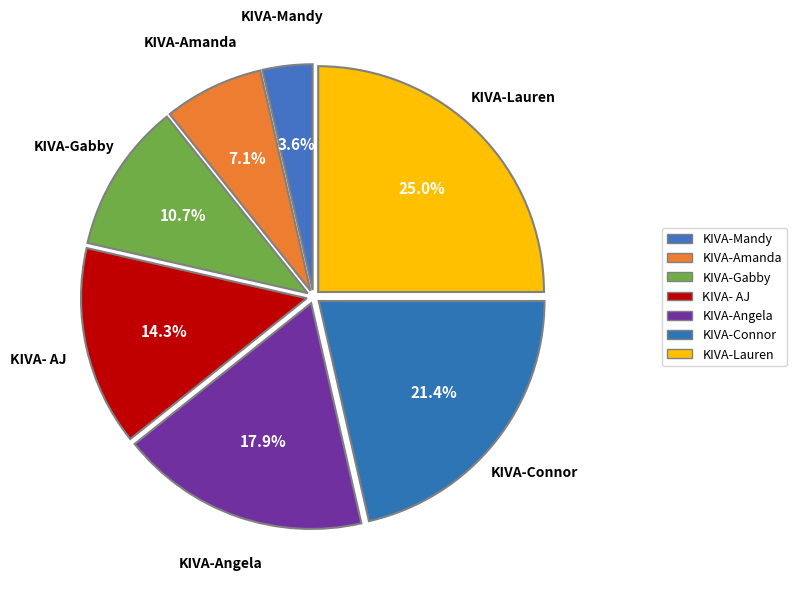

Combined, do KIVA-Lauren and KIVA-Amanda account for over 50%?

No